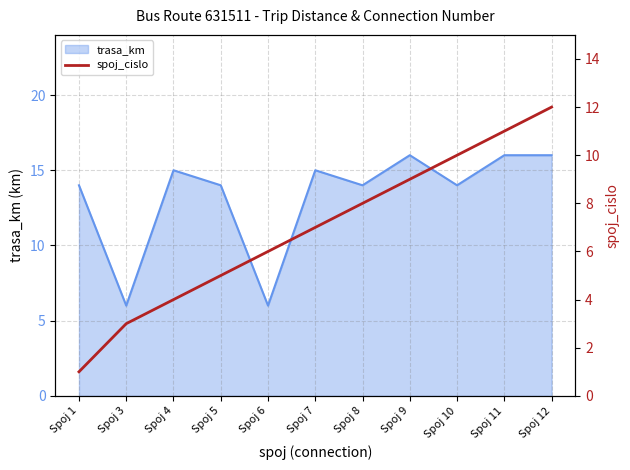

At which label does the data first exceed 7?

Spoj 8